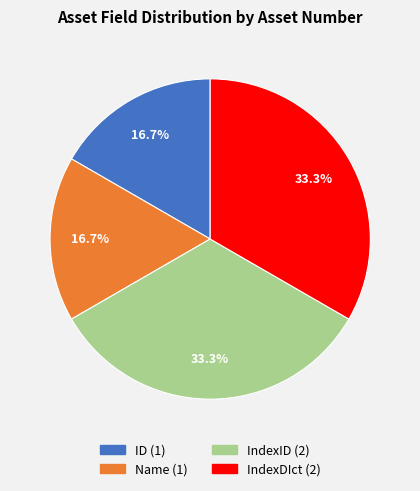

To the nearest percent, what is the difference between the ID and IndexID slice percentages?

17%